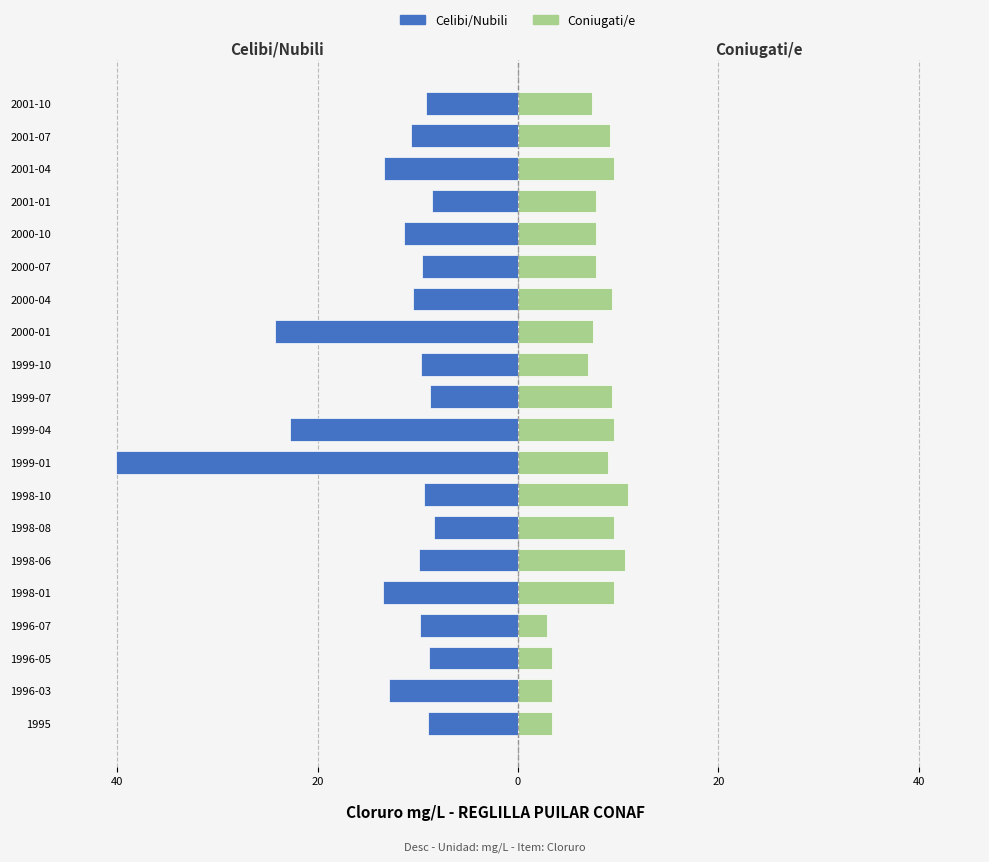

Does the chart contain stacked bars?

No